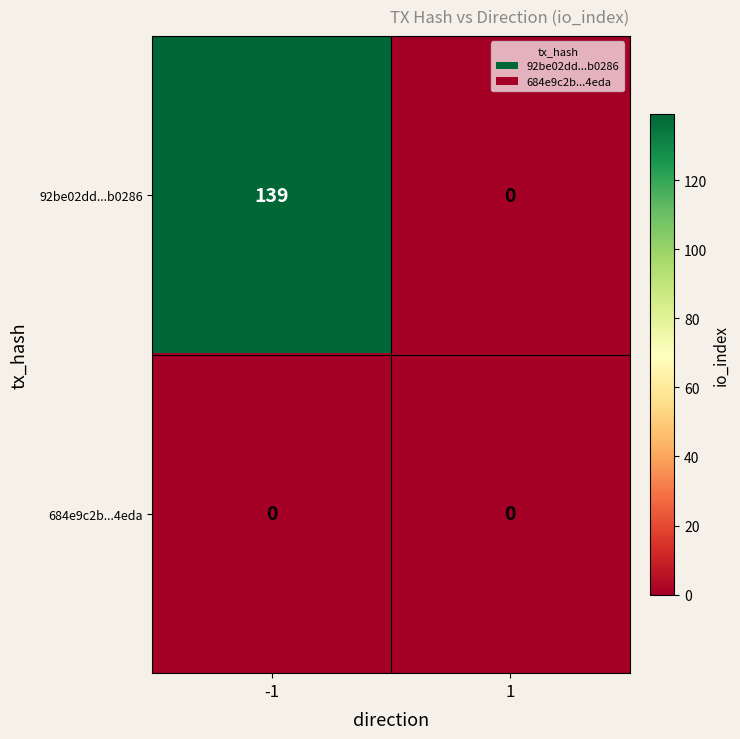

What is the sum of all 92be02dd...b0286 values?

139